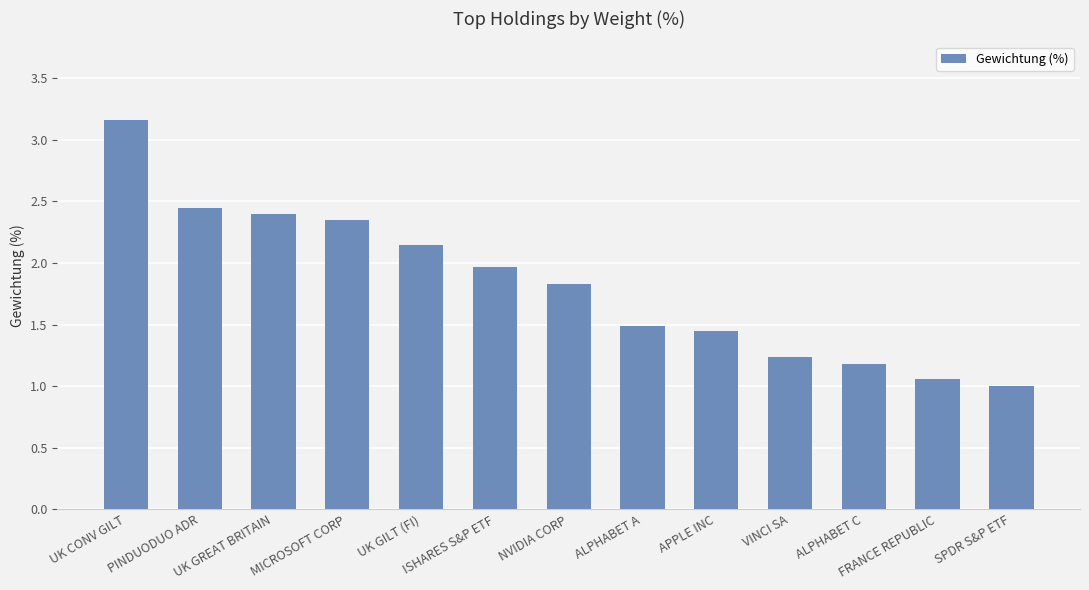

What is the label of the 10th bar from the right?

MICROSOFT CORP